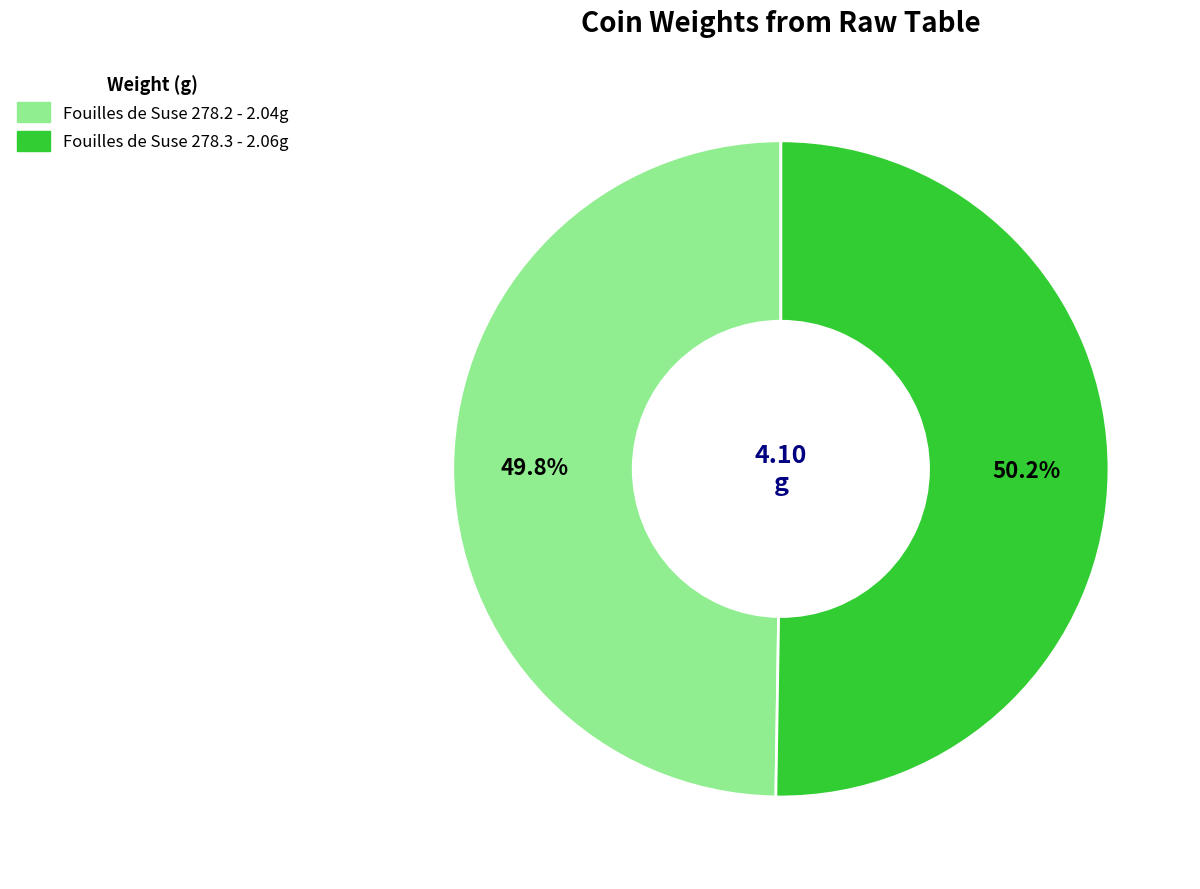

What is the ratio of the value at Fouilles de Suse 278.2 to the value at Fouilles de Suse 278.3?

1.0